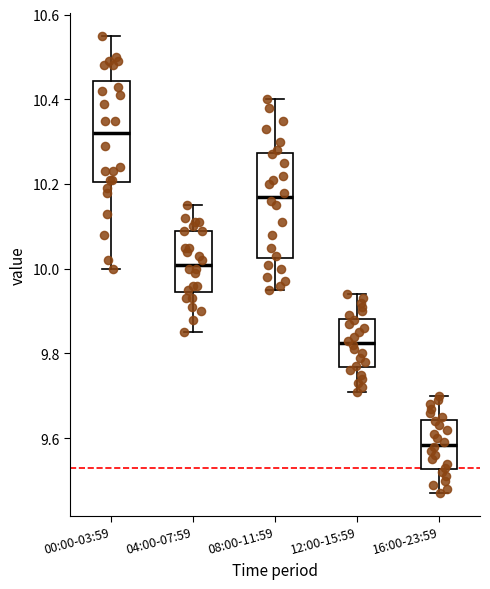

Where does the upper whisker of the box for 04:00-07:59 end on the y-axis? The values are not printed on the chart, so give them approximately, as read against the axis.

10.16